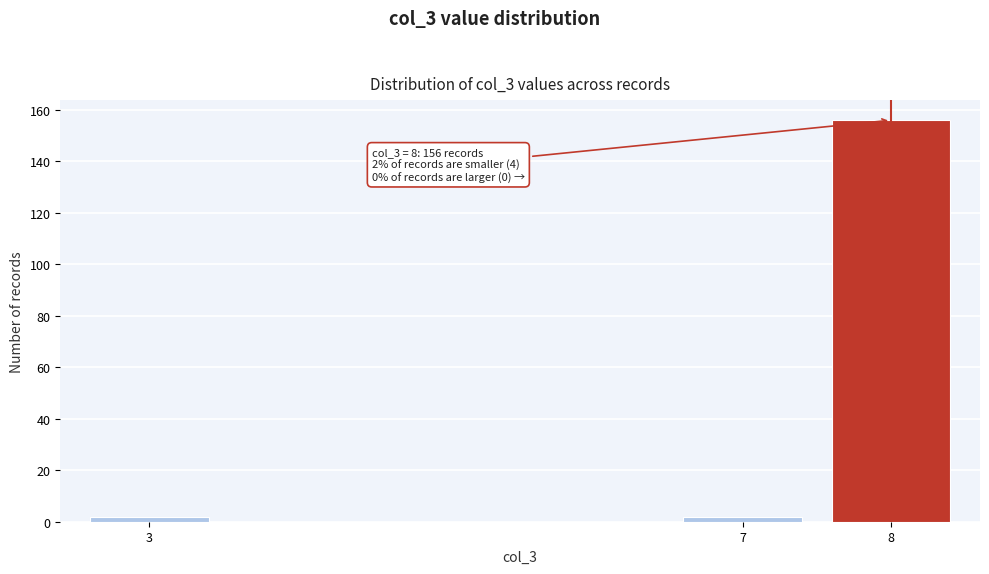

Reading left to right, what are all the values shown in this chart?

2	2	156